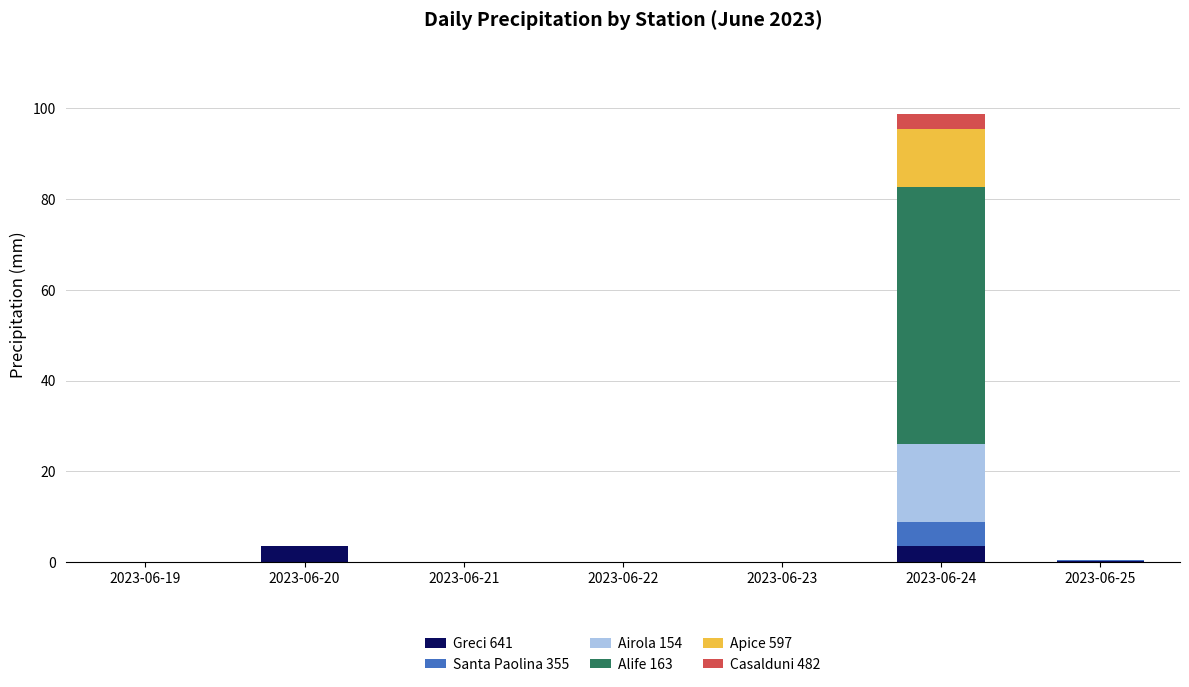

At which category is the sum across all series the highest?

2023-06-24